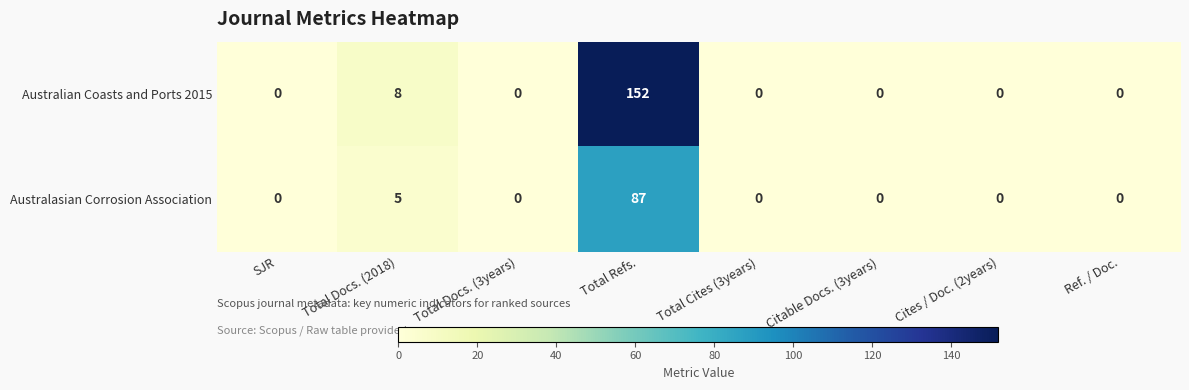

At how many categories does at least one series exceed 21?

1